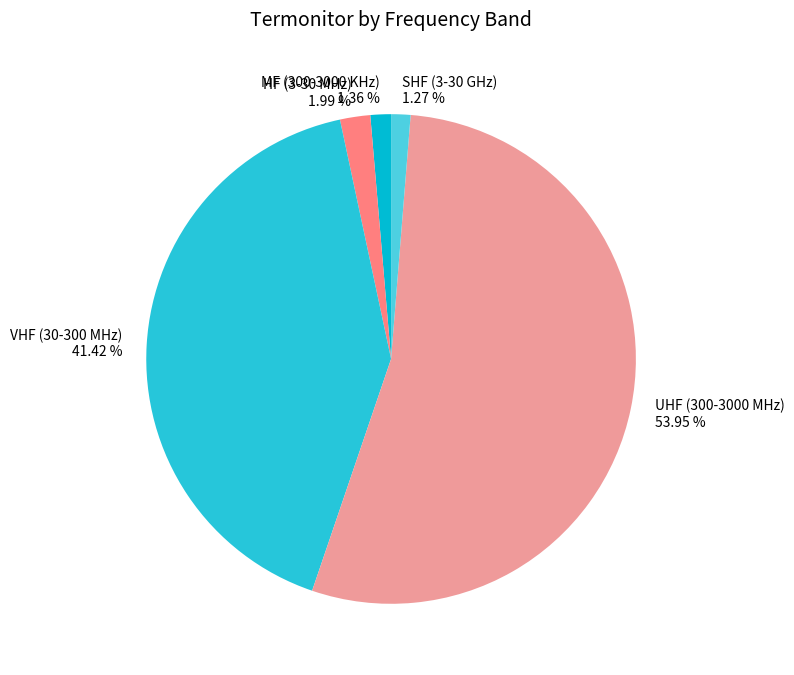

To the nearest percent, what is the average slice percentage?

20%